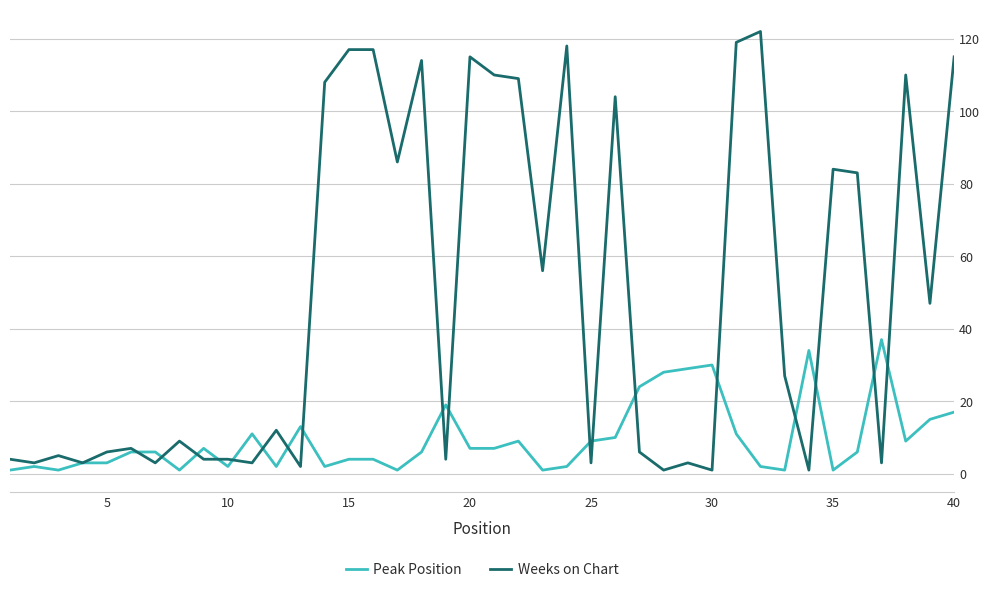

Which series has the largest range (max minus min)?

Weeks on Chart